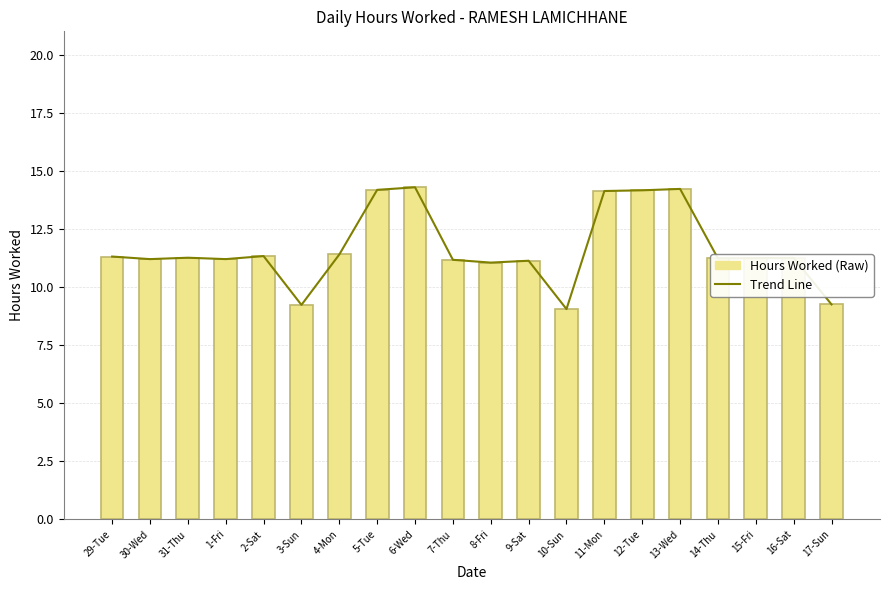

What is the label of the 4th bar from the right?

14-Thu